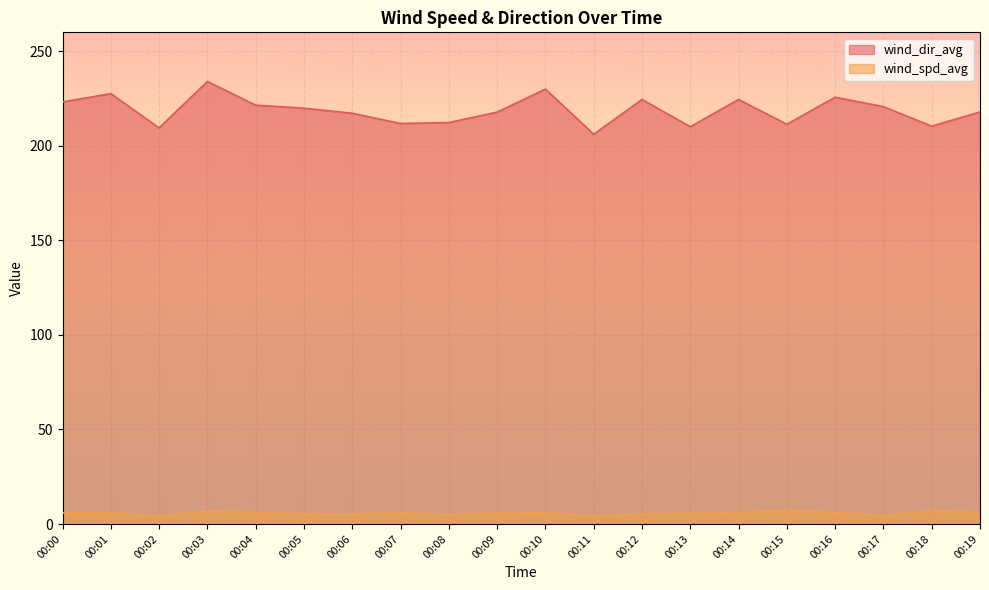

Which series has the largest total across all categories?

wind_dir_avg